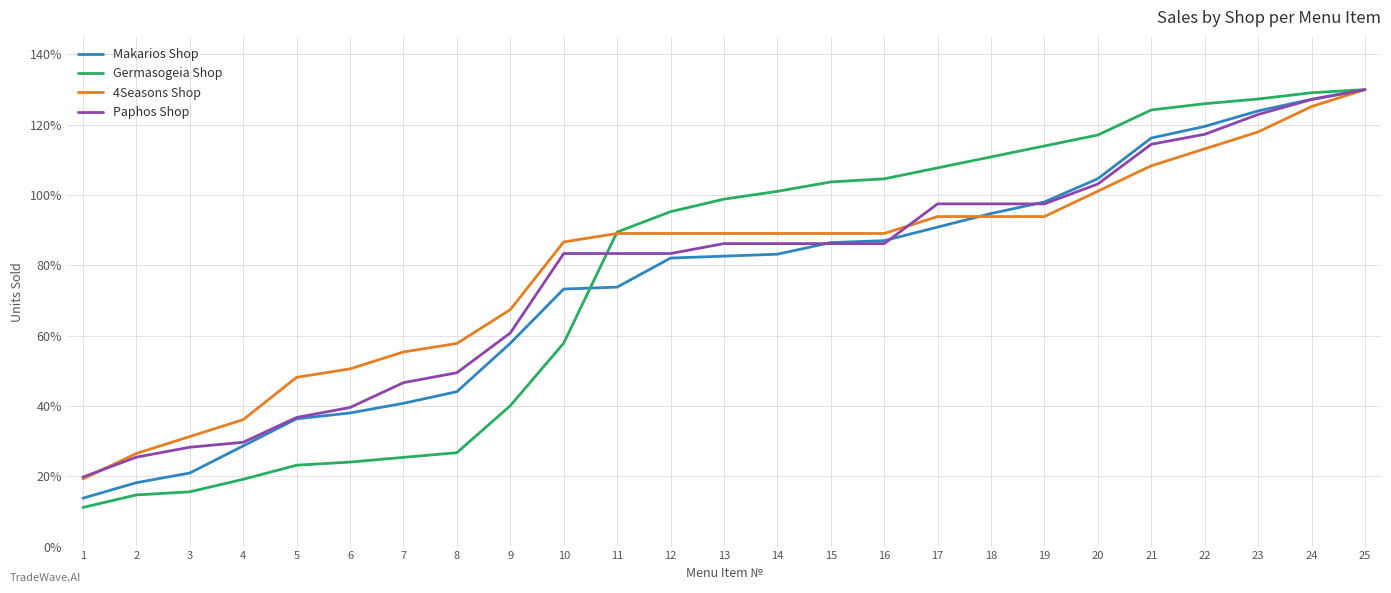

True or false: Paphos Shop has a value of 141.4 at 12.

False